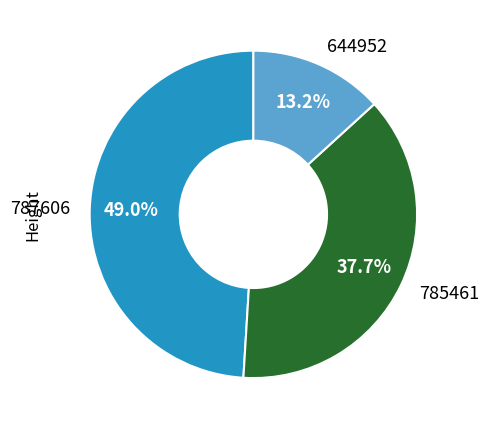

Is there a majority slice in this chart?

No